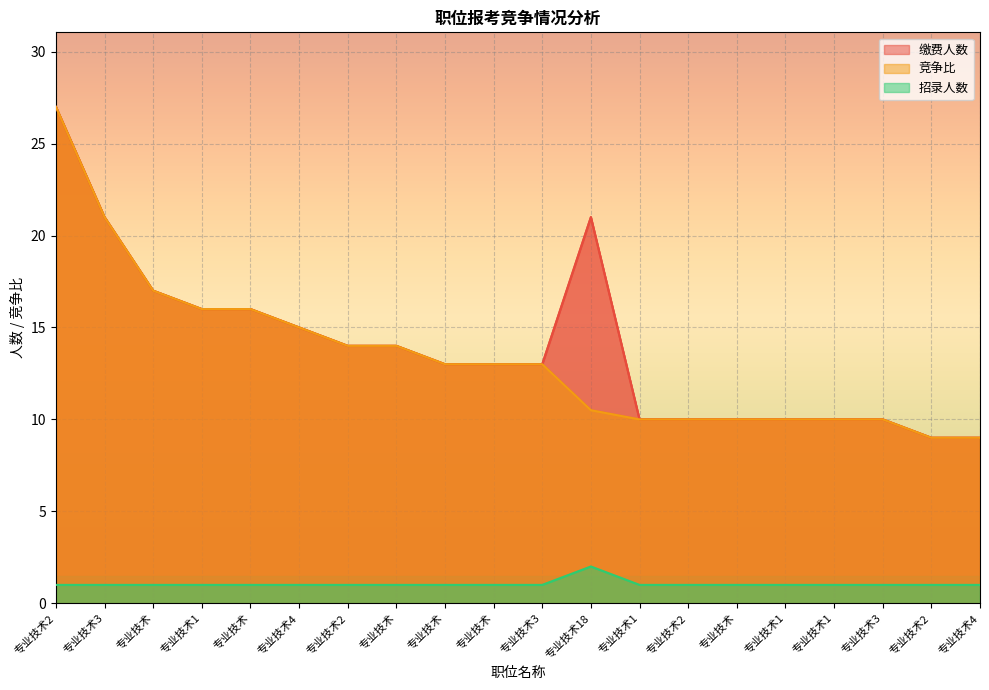

How many lines are shown in the chart?

3